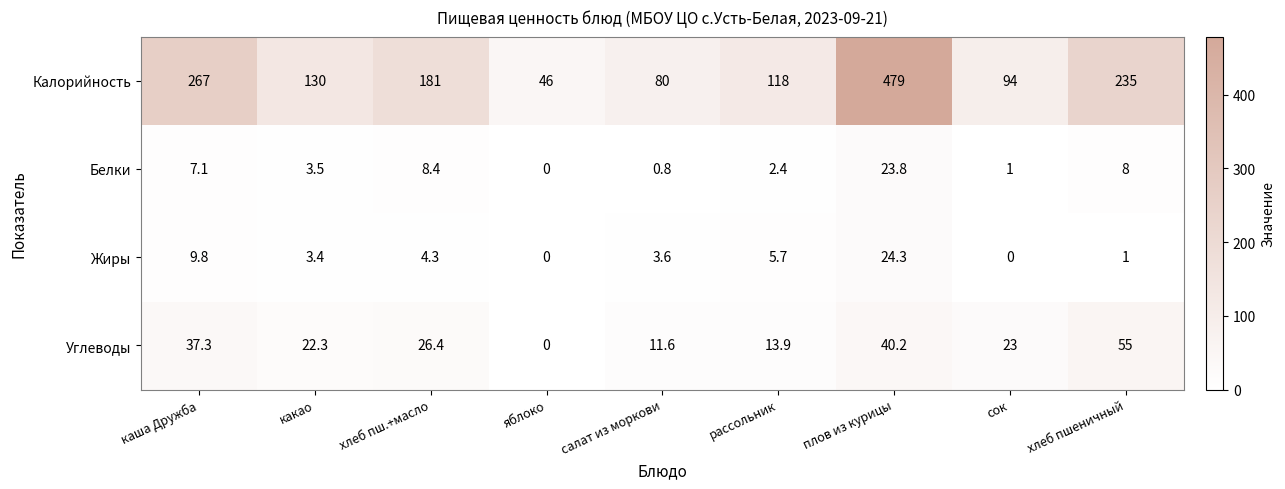

At салат из моркови, list the series in order from smallest to largest.

Белки, Жиры, Углеводы, Калорийность